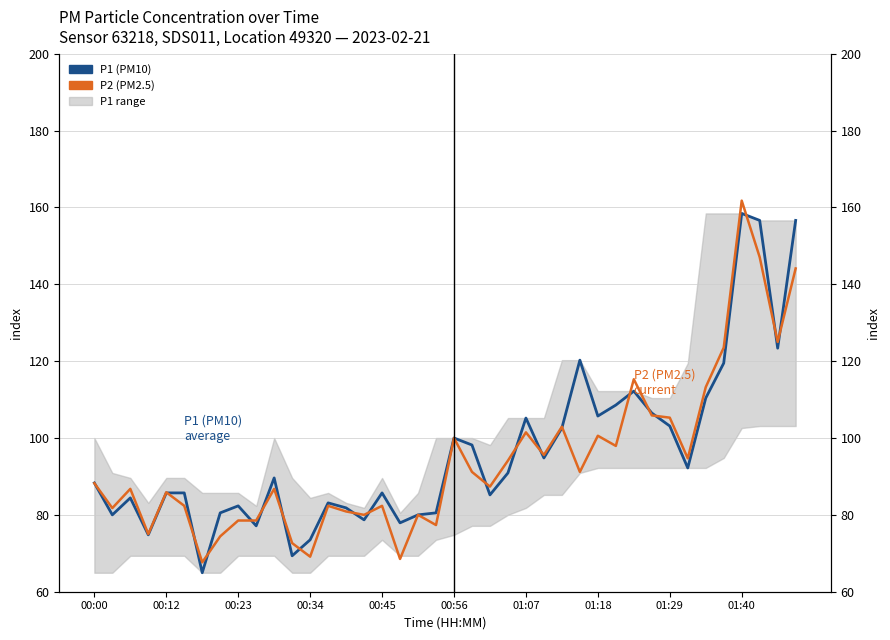

Which series has the largest total across all categories?

P1 (PM10)